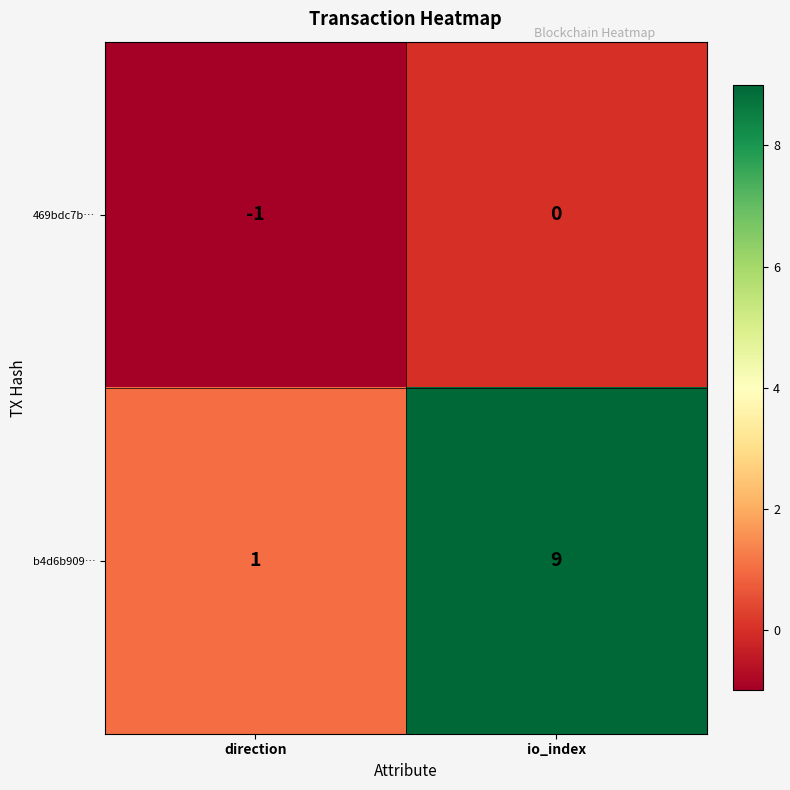

Reading left to right, list all the values displayed in this chart.

469bdc7b…: -1	0
b4d6b909…: 1	9